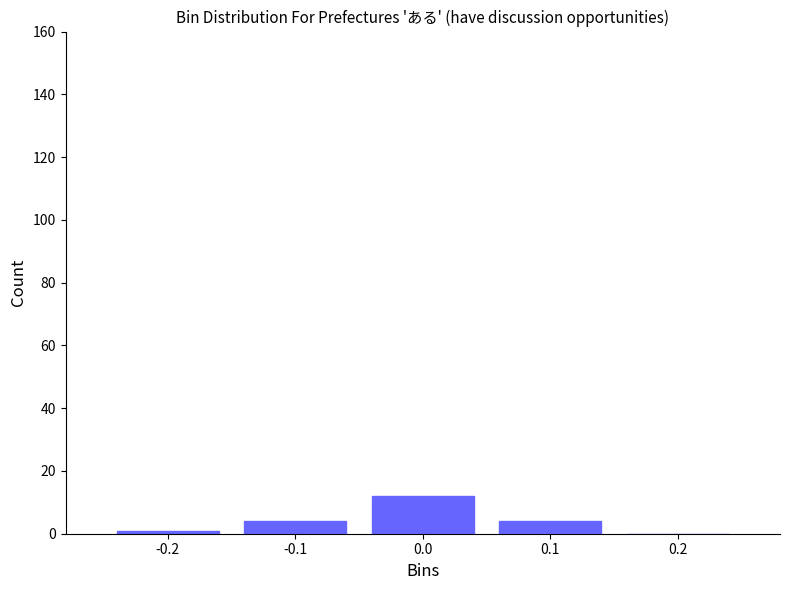

How tall is the bar that spans 0.05 to 0.15 on the x-axis? The values are not printed on the chart, so give them approximately, as read against the axis.

4